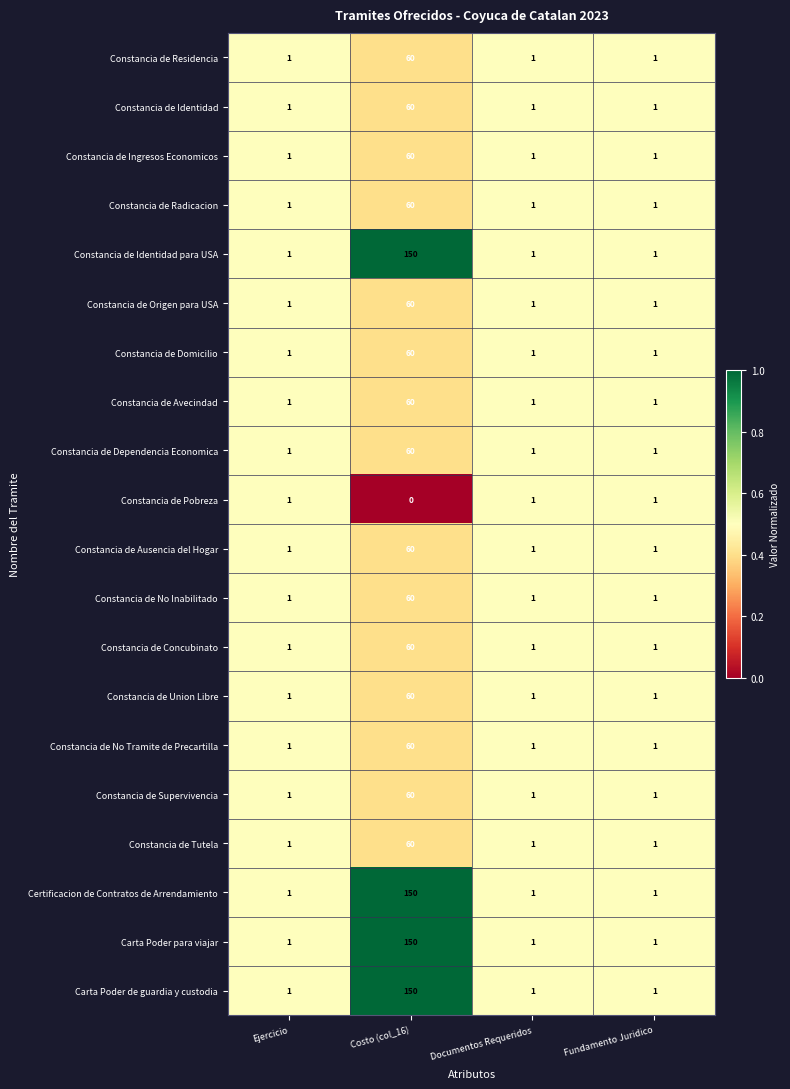

At which category does the chart reach its minimum across all series?

Costo (col_16)